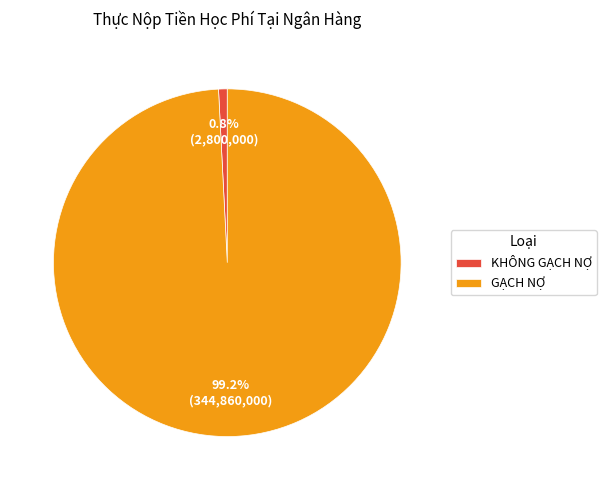

How many segments does this pie chart have?

2